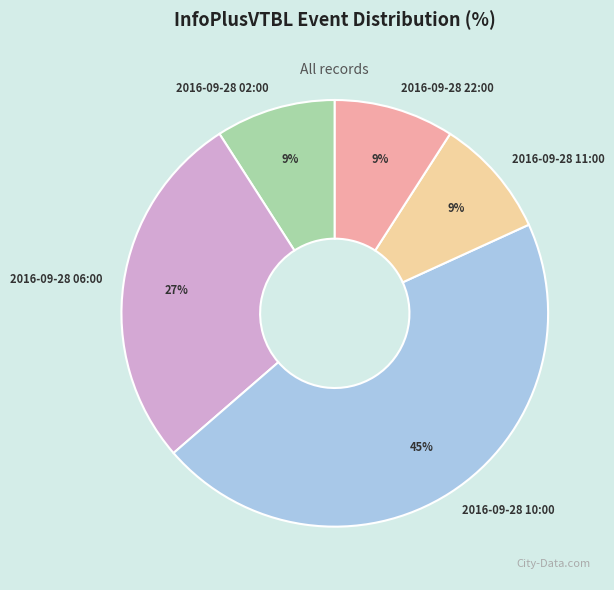

Which category has the biggest portion of the pie?

2016-09-28 10:00